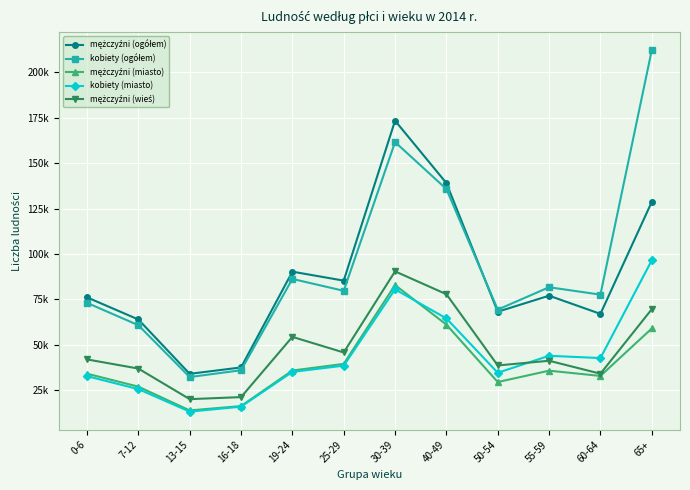

Is this an area chart (filled region under the line)?

No